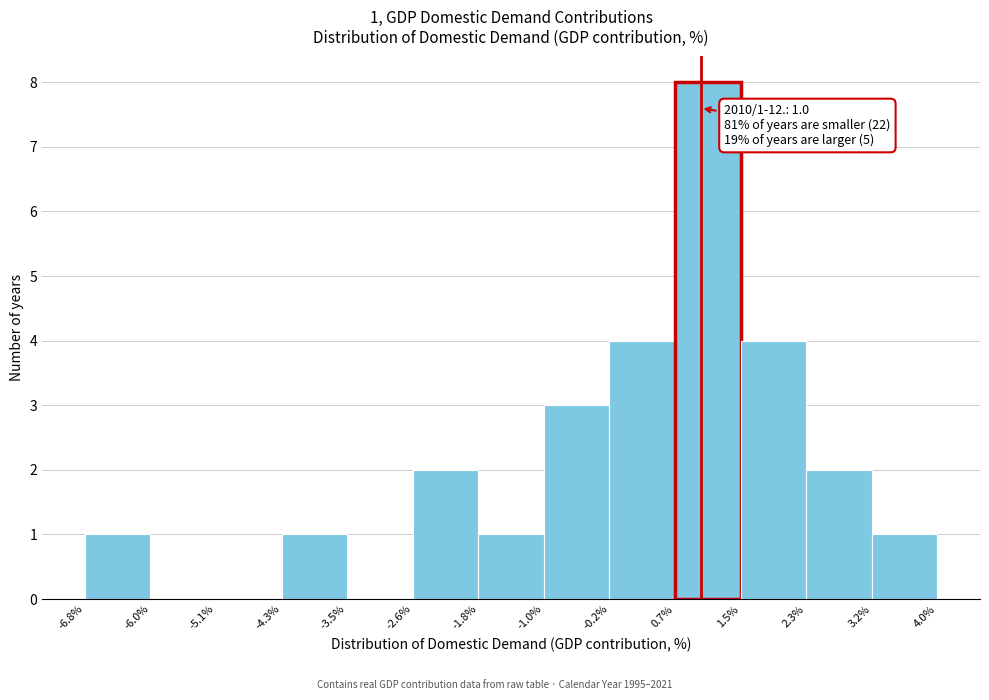

Which range on the x-axis has the tallest bar?

0.7% to 1.5%